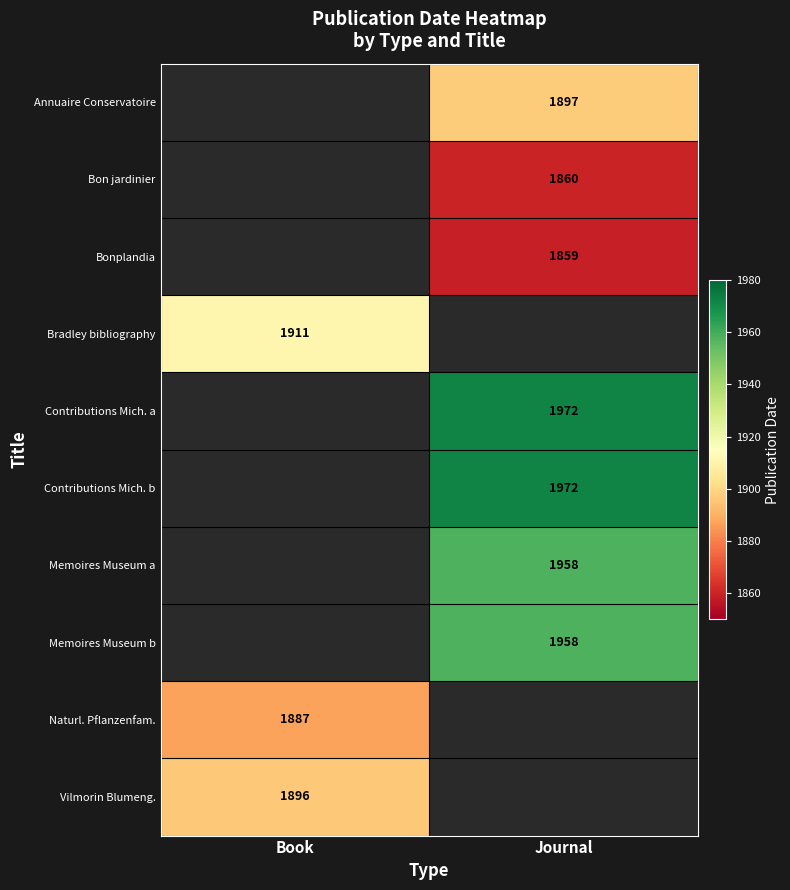

The value of Bon jardinier at Journal is 1079. True or false?

False